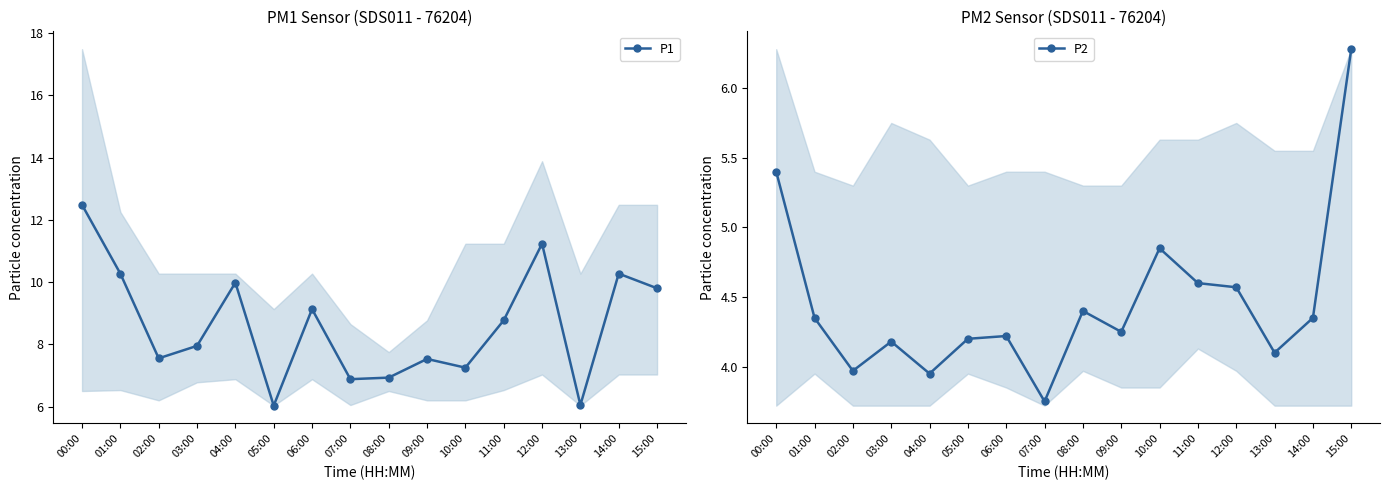

At which label does P1 first exceed 8?

00:00